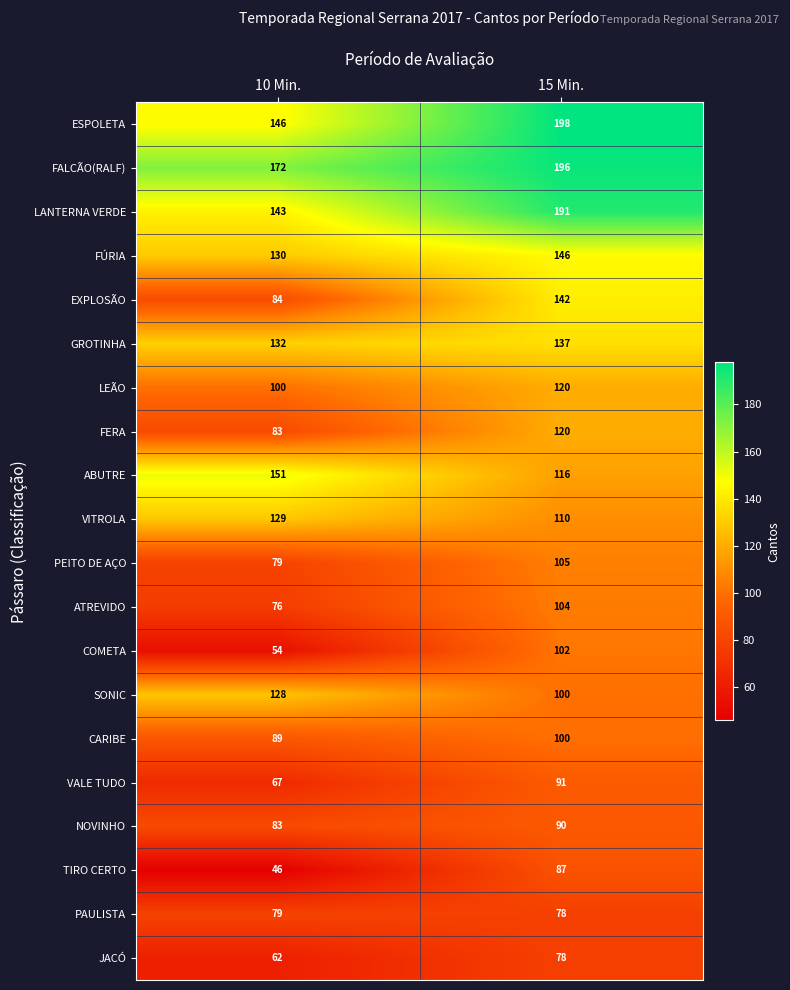

What is the approximate value of JACÓ at 10 Min.?

62